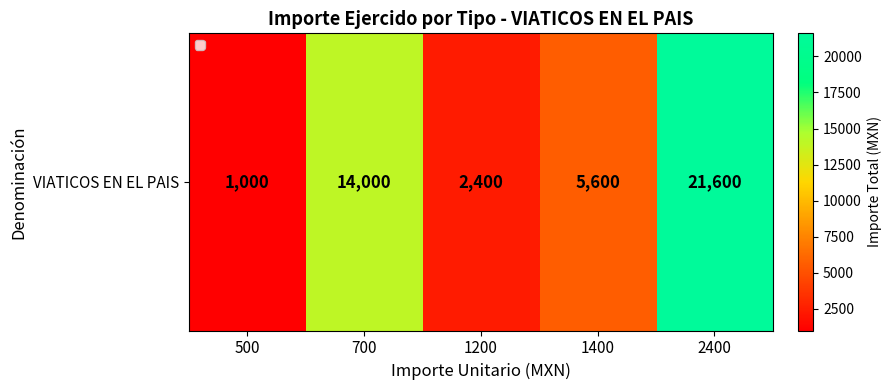

What is the approximate value at 1400, to the nearest 10?

5600